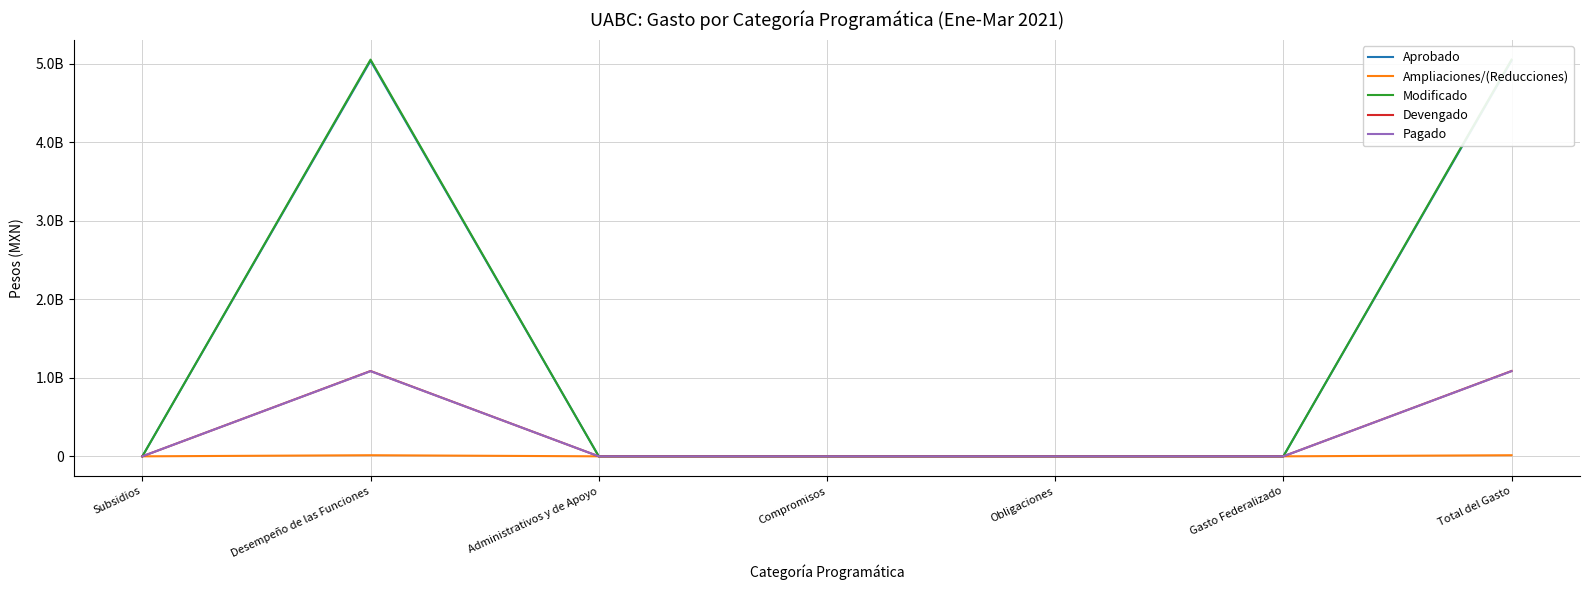

Which series has the widest spread of values?

Modificado